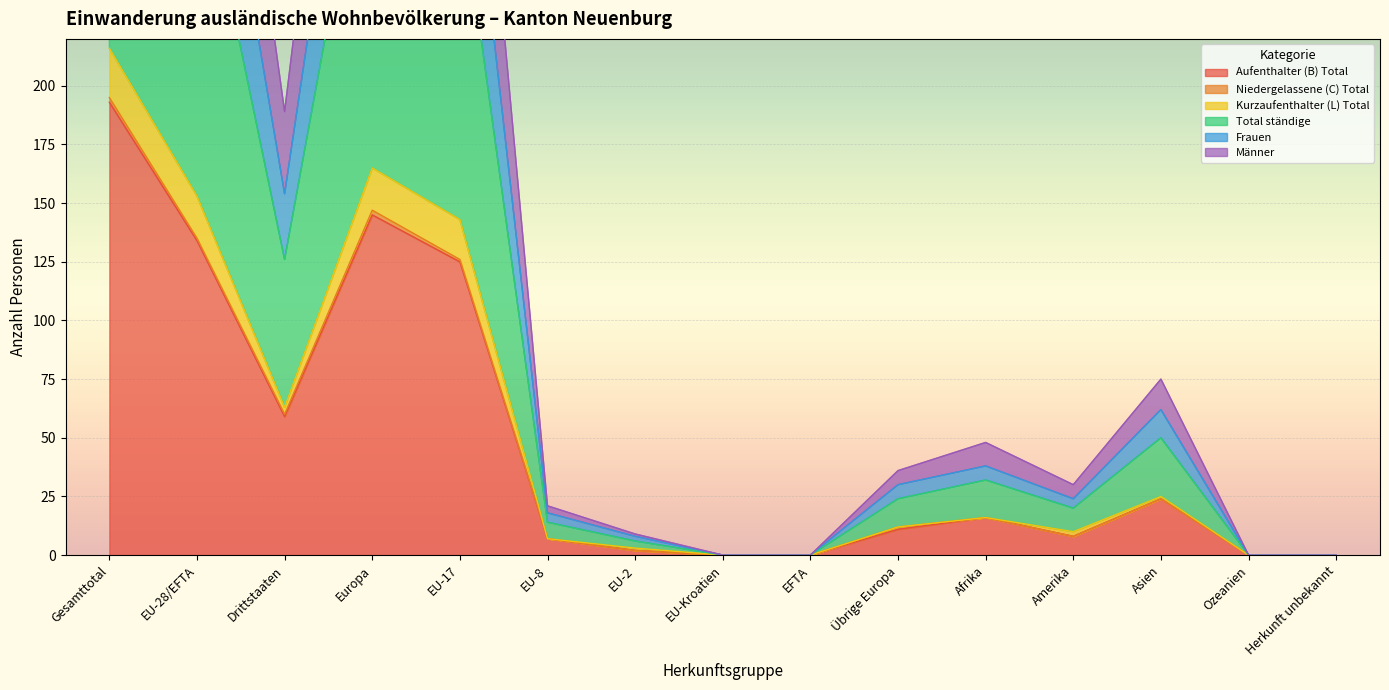

How many data points in Männer are above 24?

7